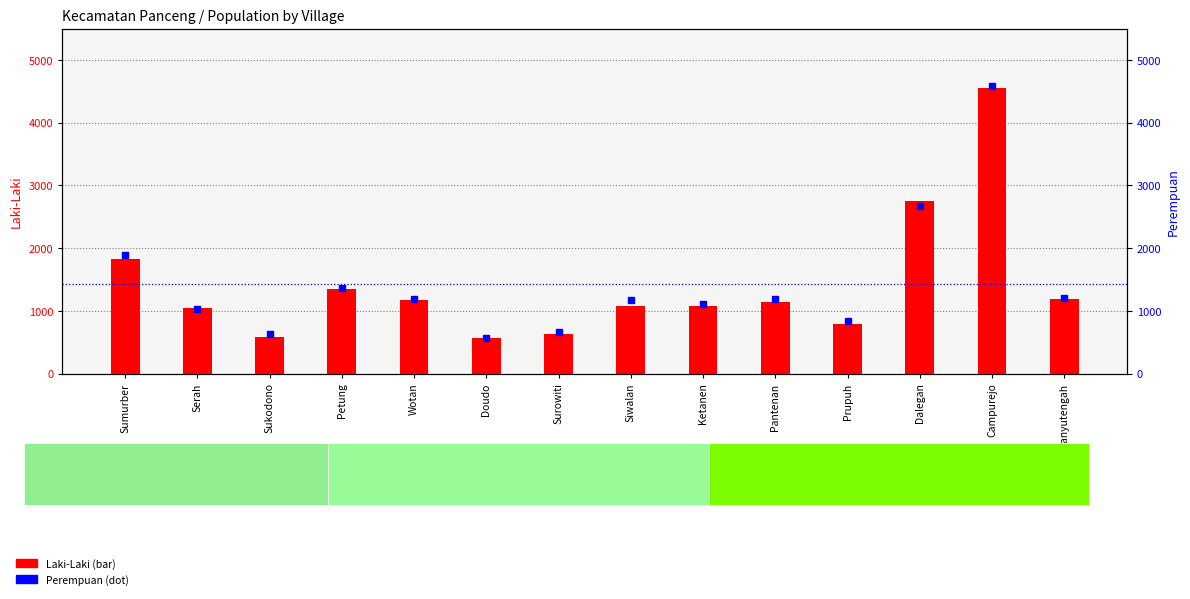

At which label does Perempuan first exceed 1182?

Sumurber